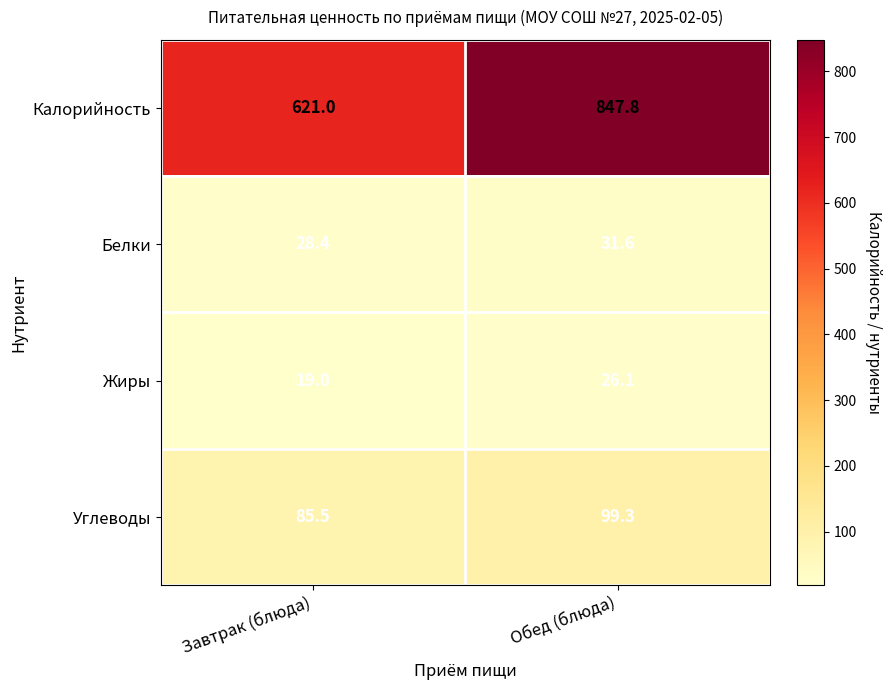

Between Завтрак (блюда) and Обед (блюда), which series saw the biggest shift?

Калорийность